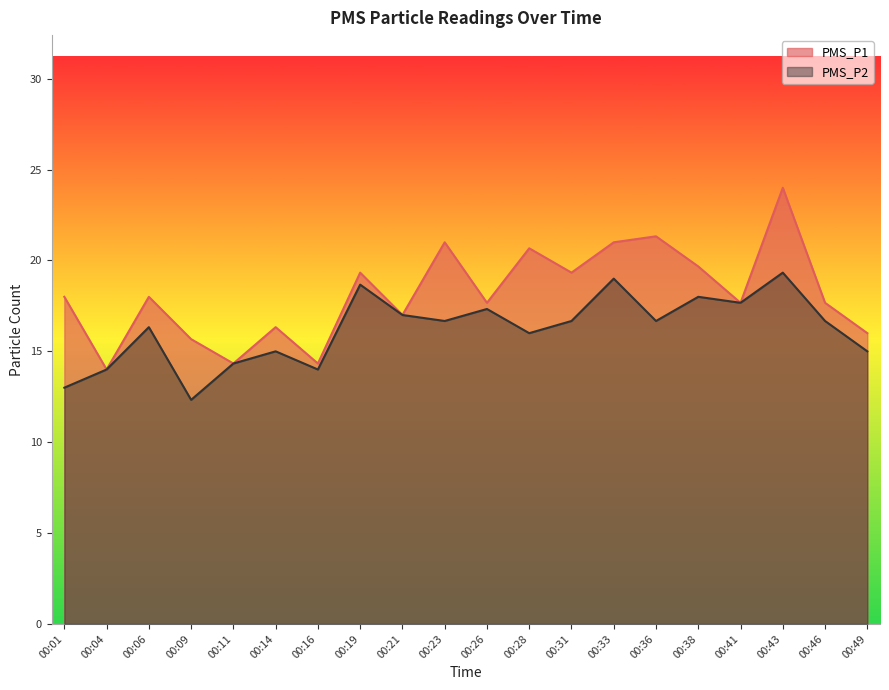

Is it true that PMS_P1 equals 4.3 at 00:19?

False